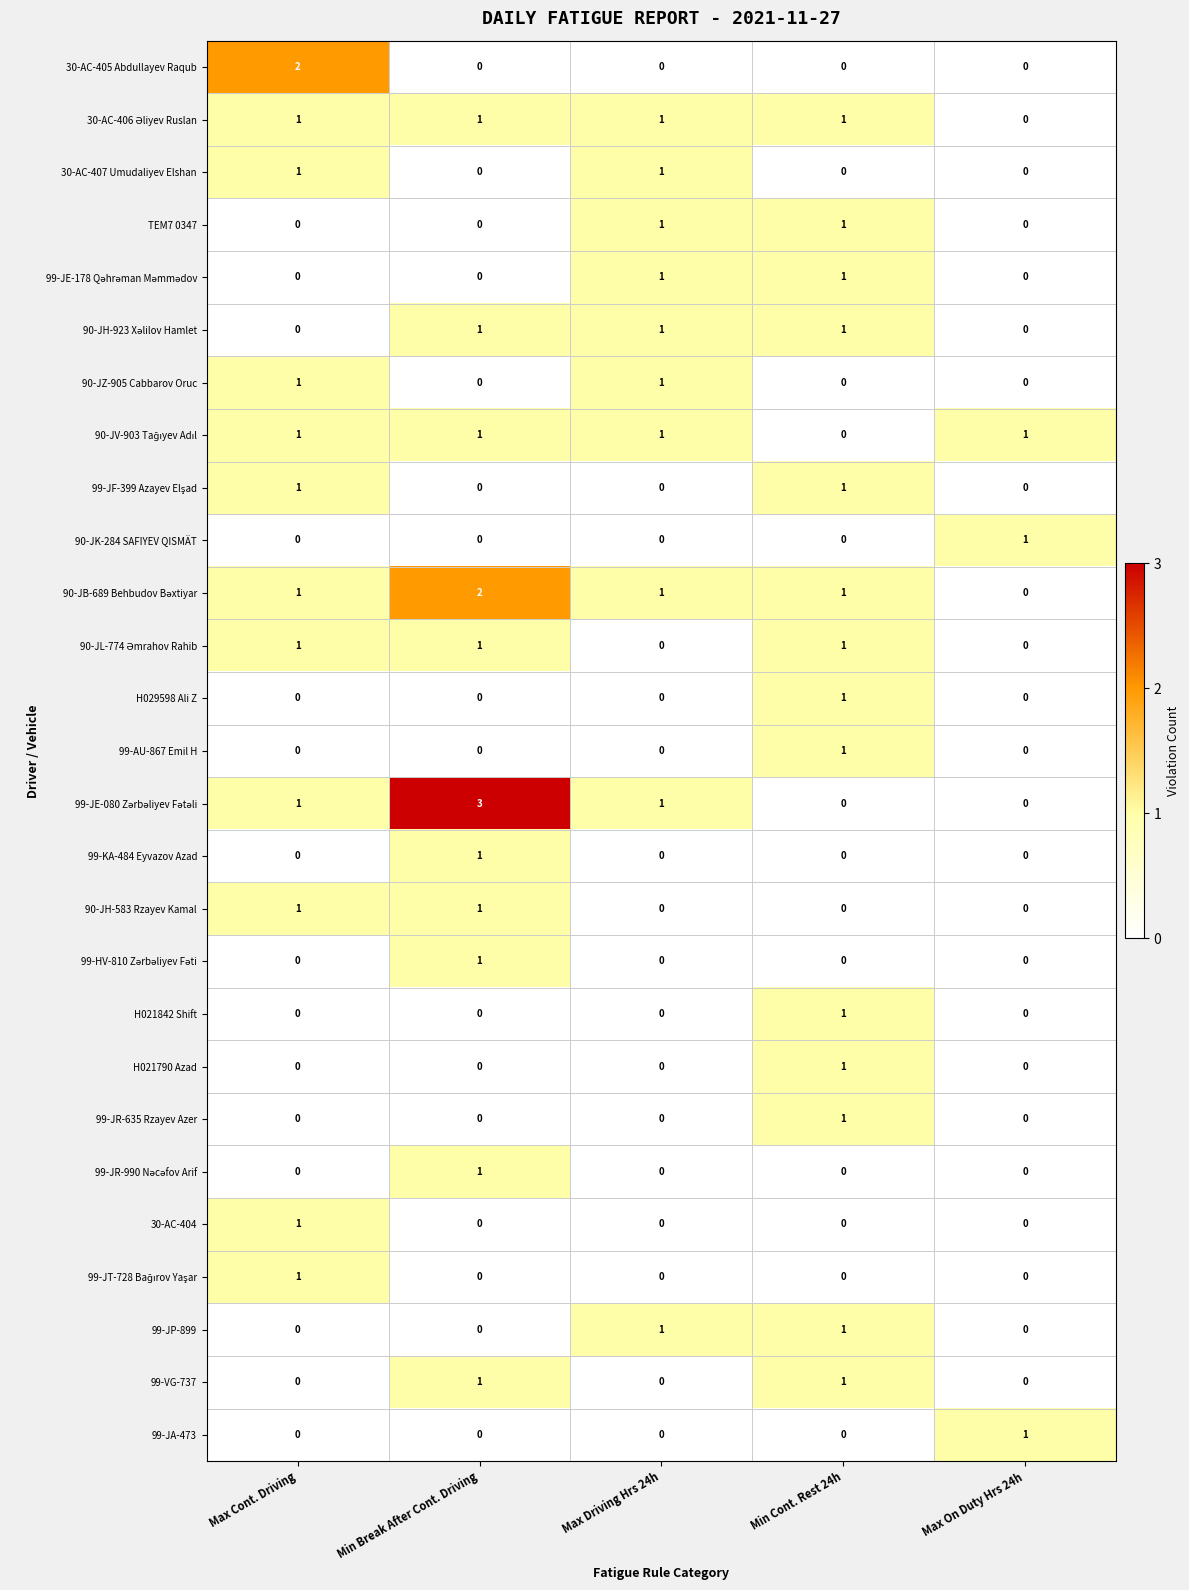

True or false: 30-AC-404 has a value of 1 at Max On Duty Hrs 24h.

False